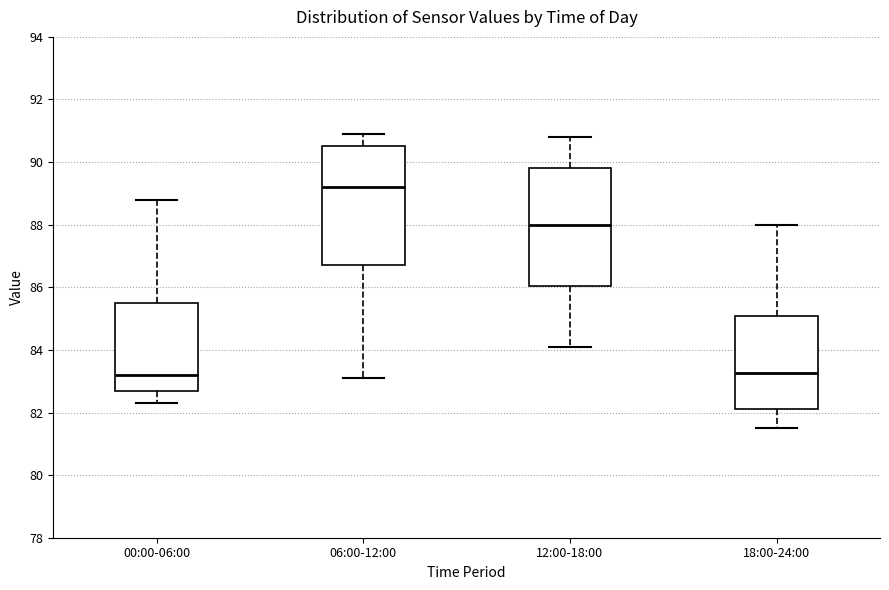

Reading left to right, transcribe this box plot: for each box, give where its median line is, the range the box spans, and where its two whiskers end, as read against the y-axis. The values are not printed on the chart, so give them approximately, as read against the axis.

00:00-06:00: median 83.2, box 82.8 to 85.6, whiskers 82.4 to 88.8
06:00-12:00: median 89.2, box 86.8 to 90.6, whiskers 83.2 to 91.0
12:00-18:00: median 88.0, box 86.0 to 89.8, whiskers 84.2 to 90.8
18:00-24:00: median 83.2, box 82.2 to 85.0, whiskers 81.6 to 88.0